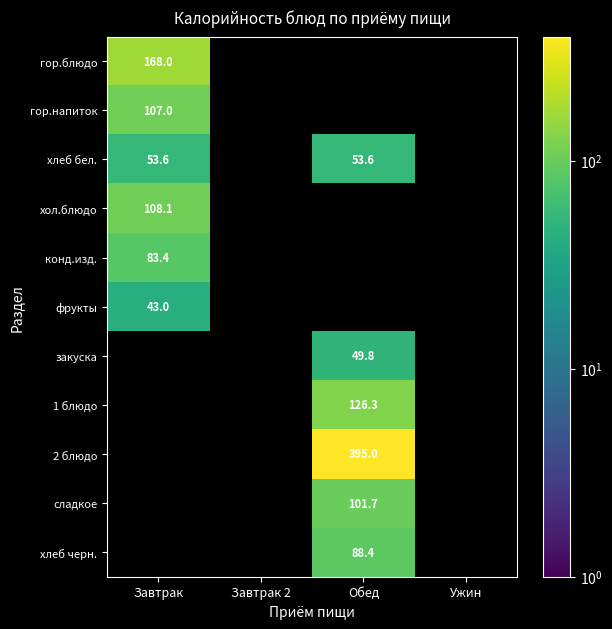

The хлеб черн. series shows 33.0 at Обед. True or false?

False